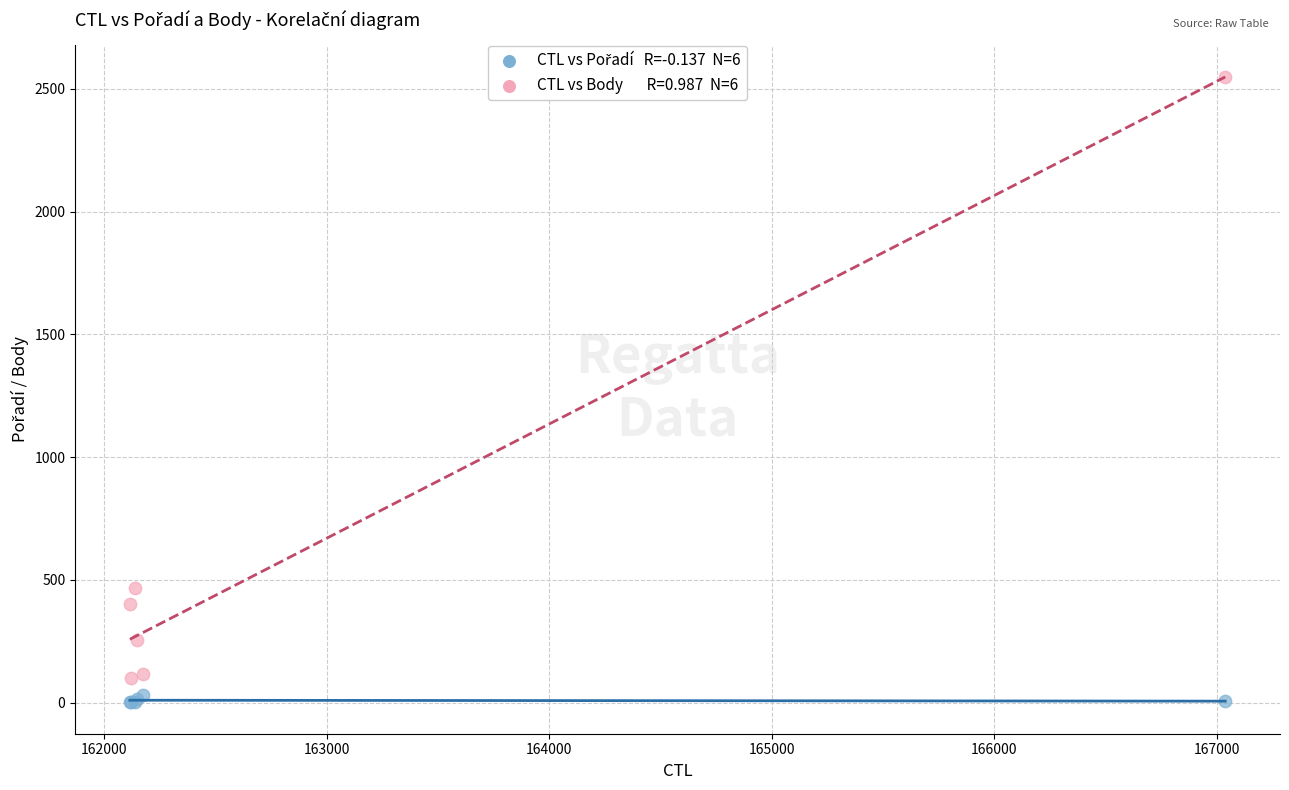

Across all series, what Y value is closest to 1275?

469